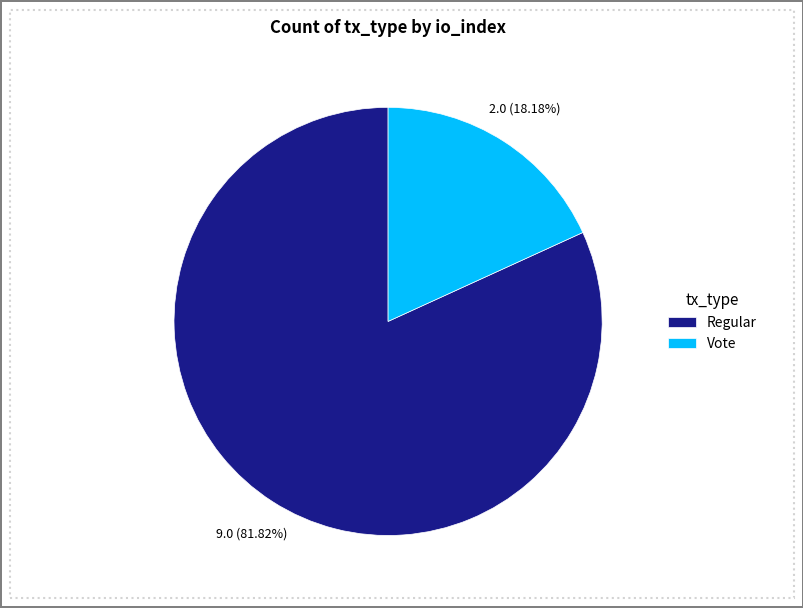

Which category accounts for the majority?

Regular